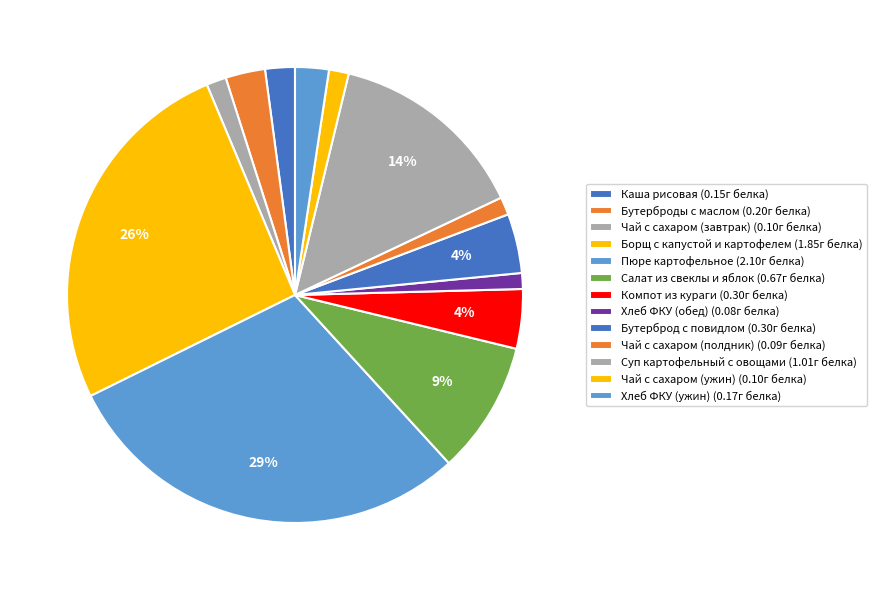

What is the largest slice in the pie chart?

Пюре картофельное